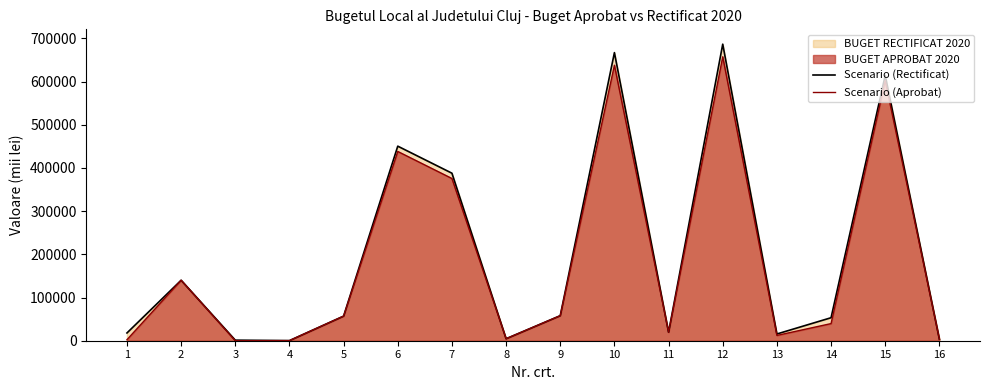

Rank the series at 7 from lowest to highest value.

Scenario (Aprobat), Scenario (Rectificat)